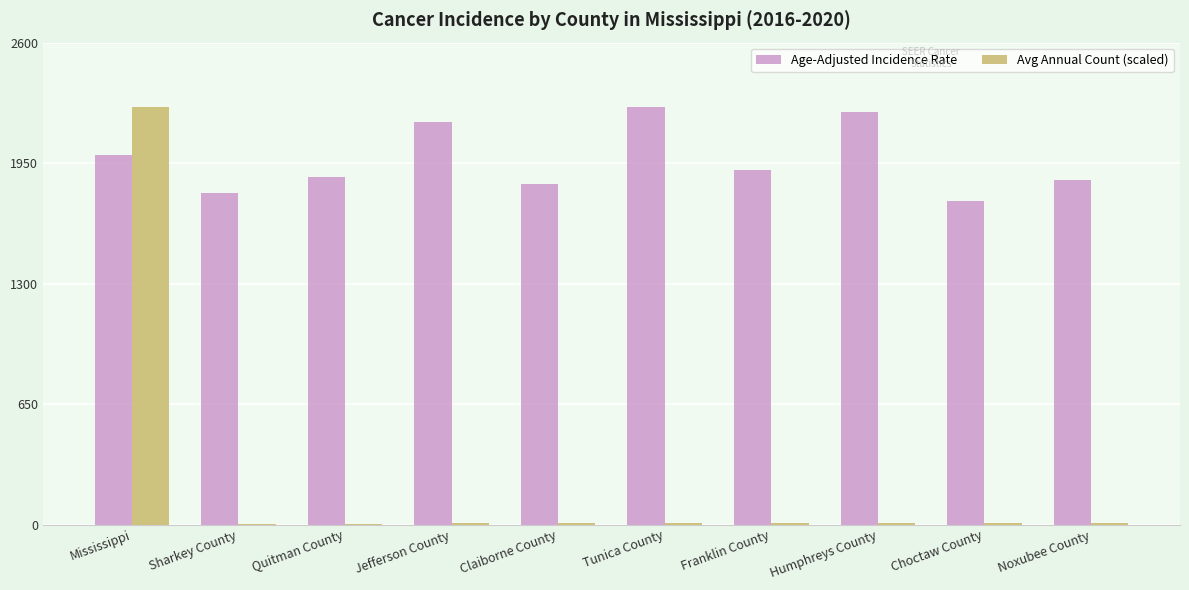

What is the highest value of the Age-Adjusted Incidence Rate series?

2251.1